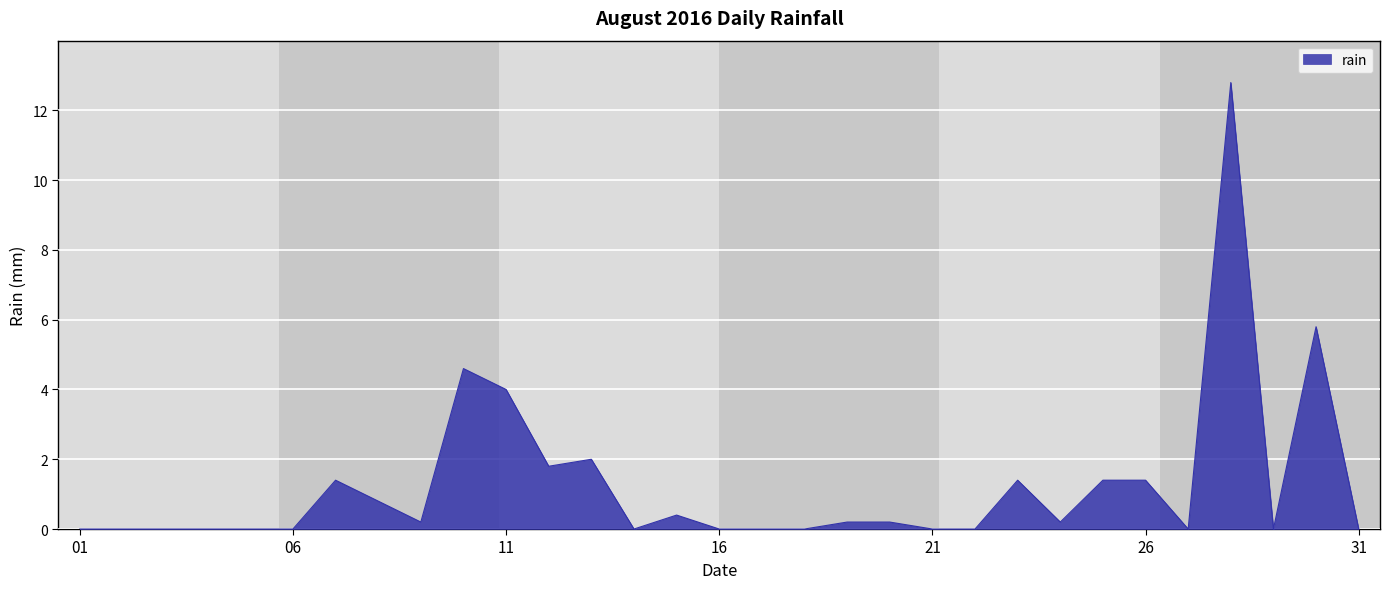

What is the maximum value shown in the chart?

12.8